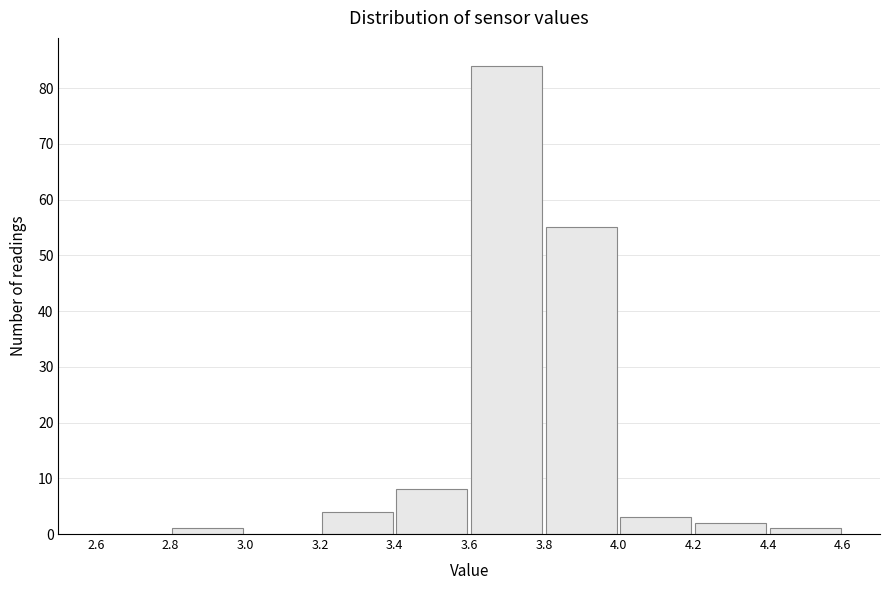

Reading left to right, transcribe this chart: for each bar, give the range it covers on the x-axis and its height. The values are not printed on the chart, so give them approximately, as read against the axis.

2.6 to 2.8: 0
2.8 to 3.0: 1
3.0 to 3.2: 0
3.2 to 3.4: 4
3.4 to 3.6: 8
3.6 to 3.8: 84
3.8 to 4.0: 55
4.0 to 4.2: 3
4.2 to 4.4: 2
4.4 to 4.6: 1